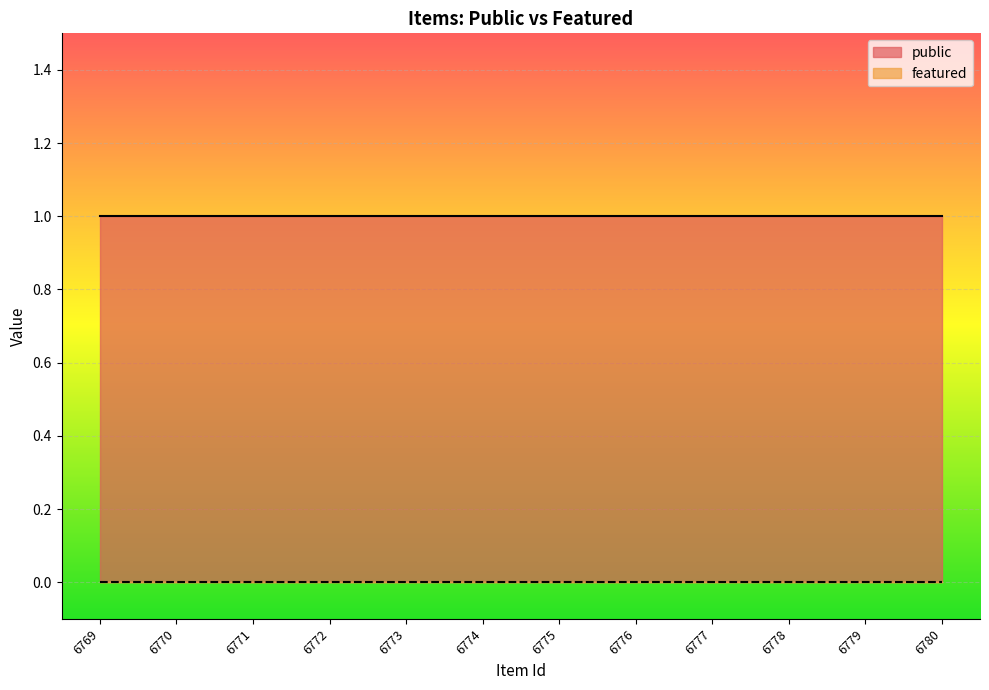

Which series has the widest spread of values?

public